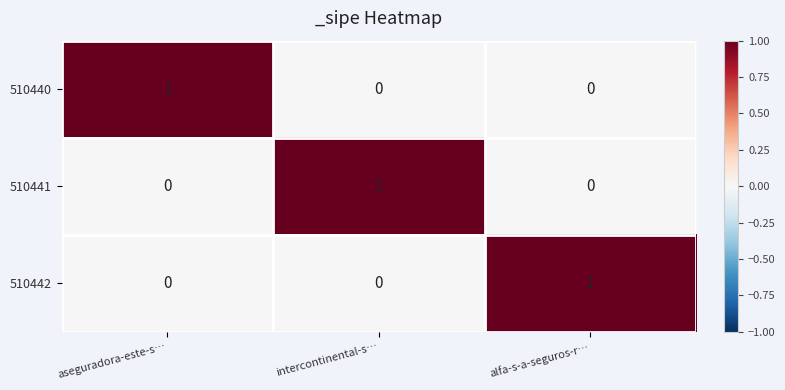

At how many categories does at least one series exceed 0?

3